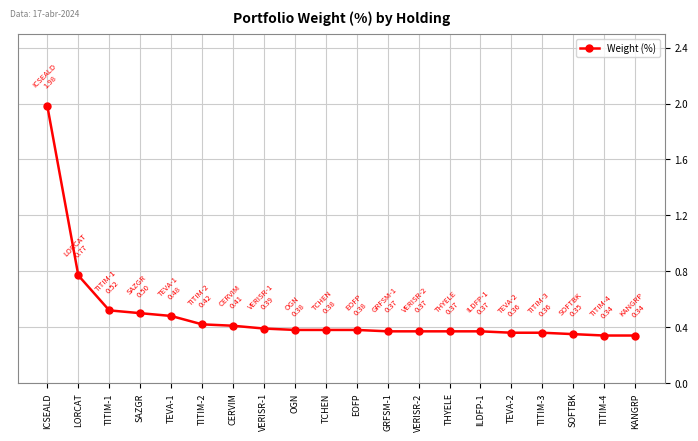

The value at ILDFP-1 is 0.4. True or false?

True